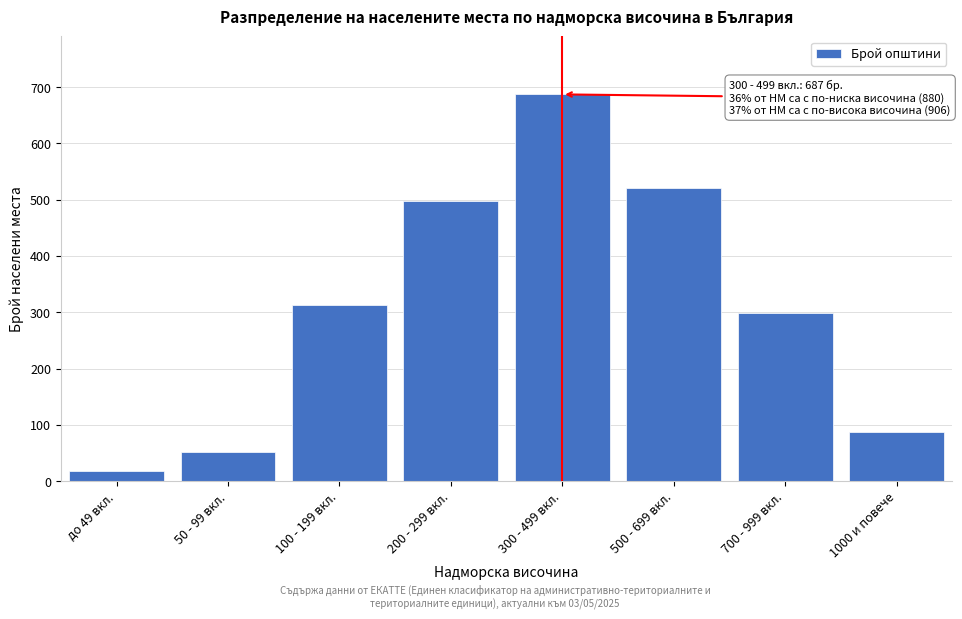

Reading right to left, what are all the values shown in this chart?

87	298	521	687	498	312	52	18